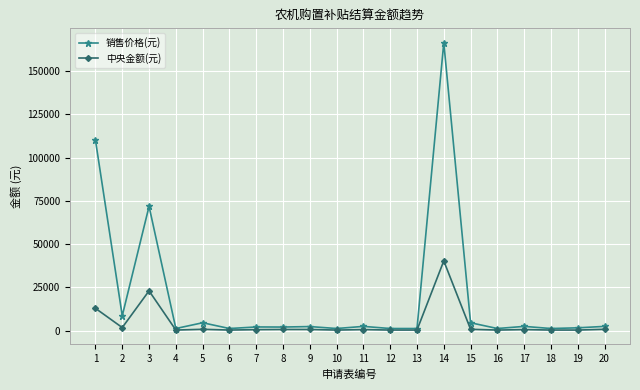

List the series in order of their overall mean, lowest first.

中央金额(元), 销售价格(元)